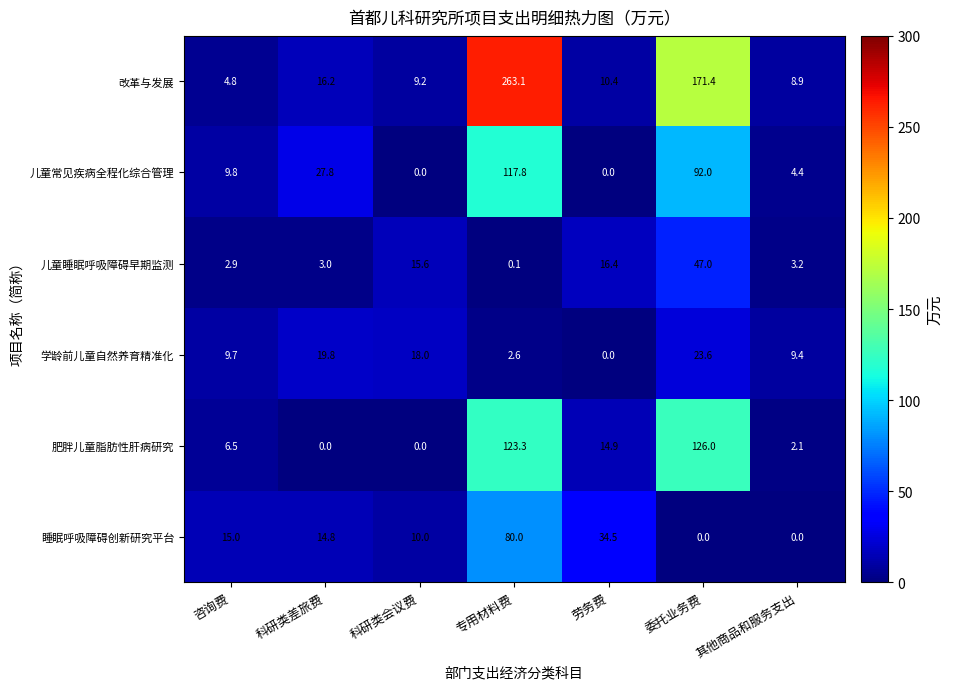

What is the maximum value shown in the chart?

263.1